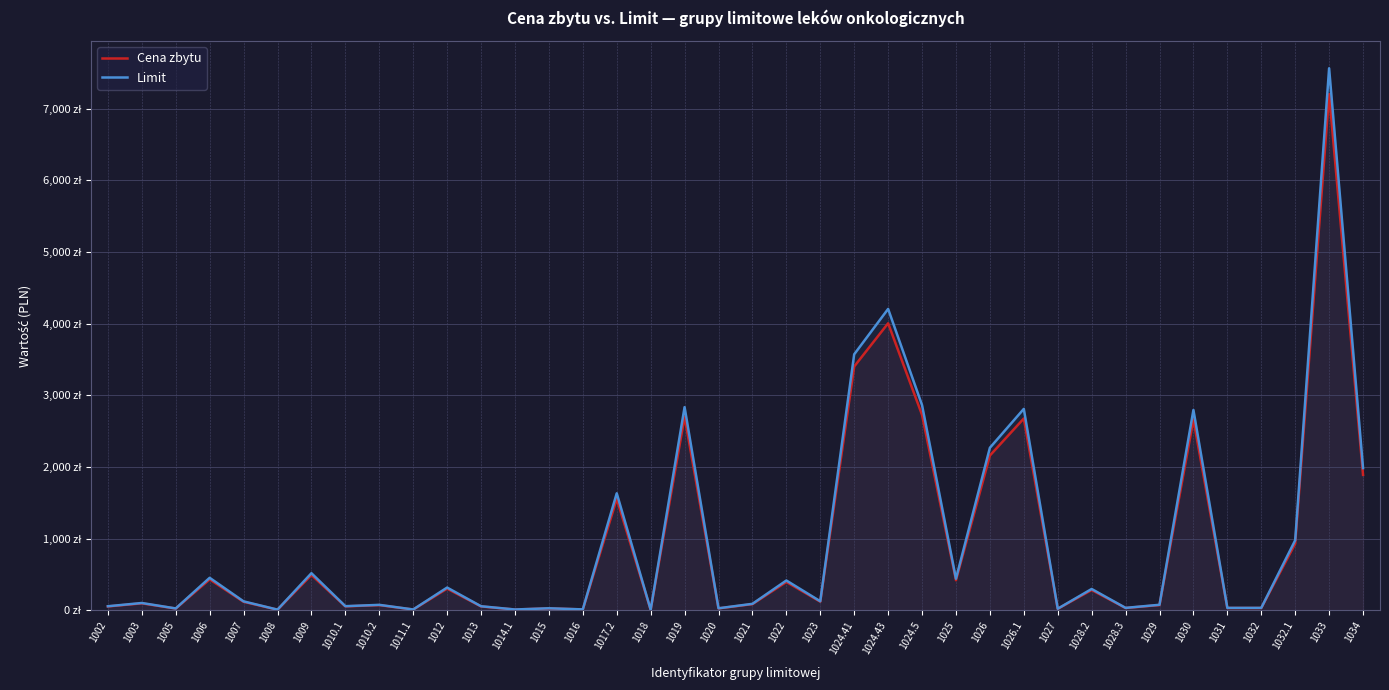

What is the label of the 31st point from the right?

1010.1